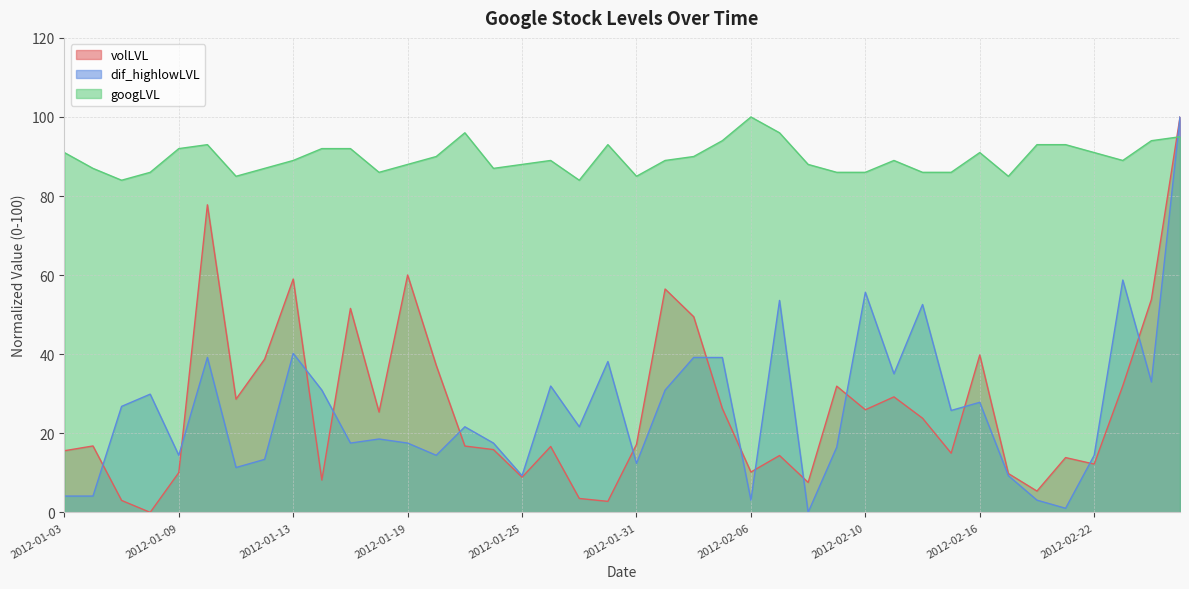

What are all the series names shown in the legend?

volLVL, dif_highlowLVL, googLVL